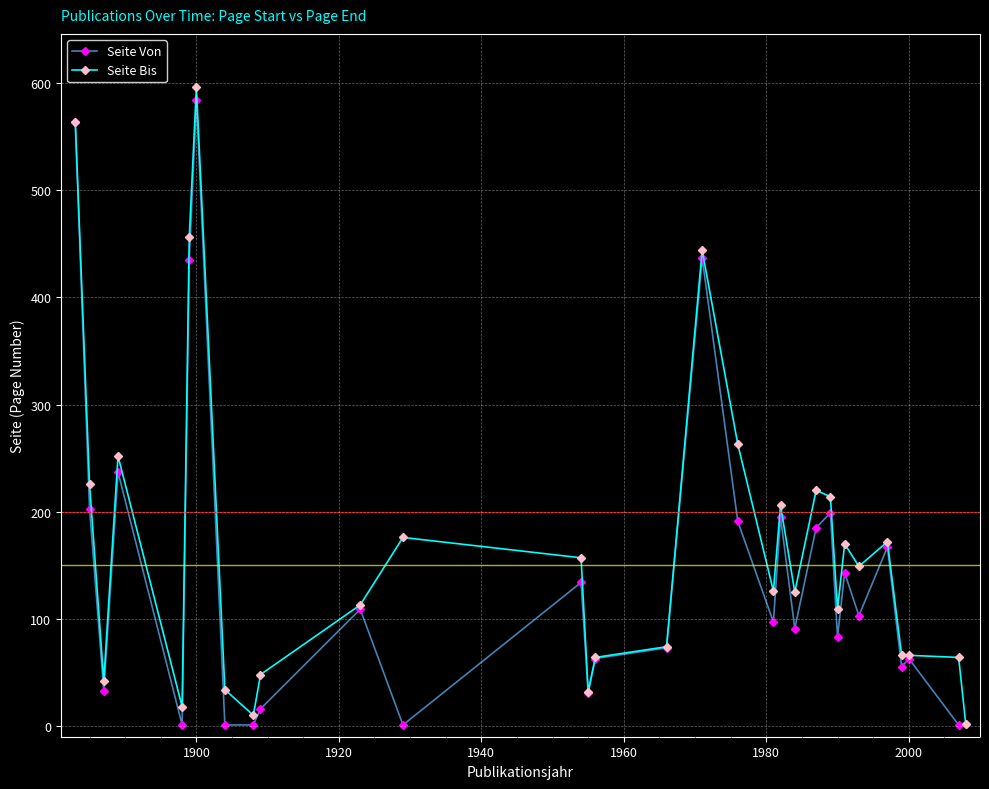

True or false: Seite Bis has more than 2 points higher than both neighbors.

True